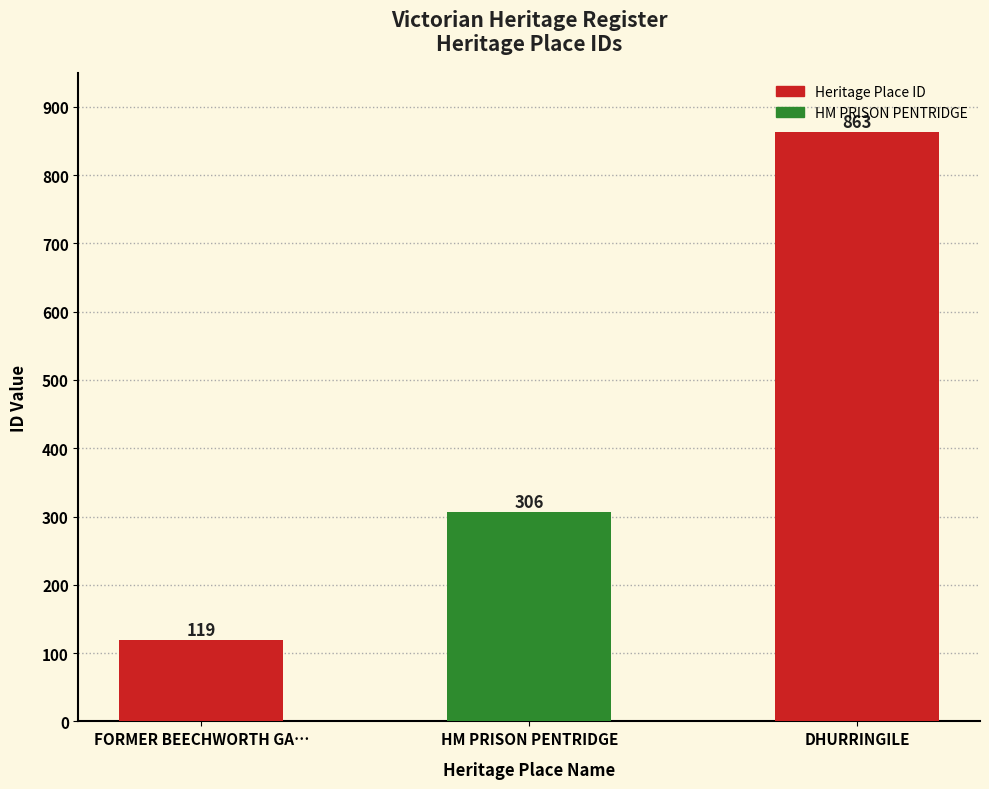

Rank the categories by value from highest to lowest.

DHURRINGILE, HM PRISON PENTRIDGE, FORMER BEECHWORTH GA…